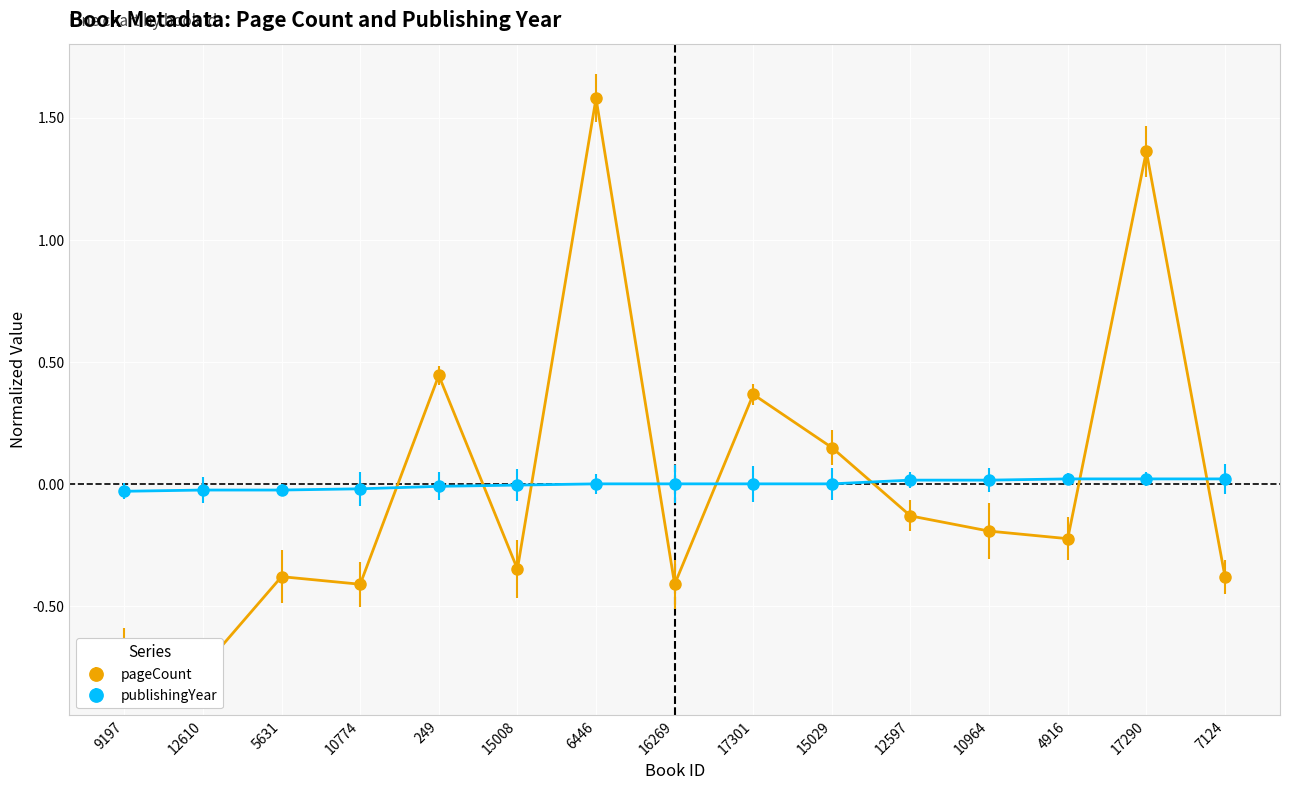

Which category has the highest value across all series?

6446